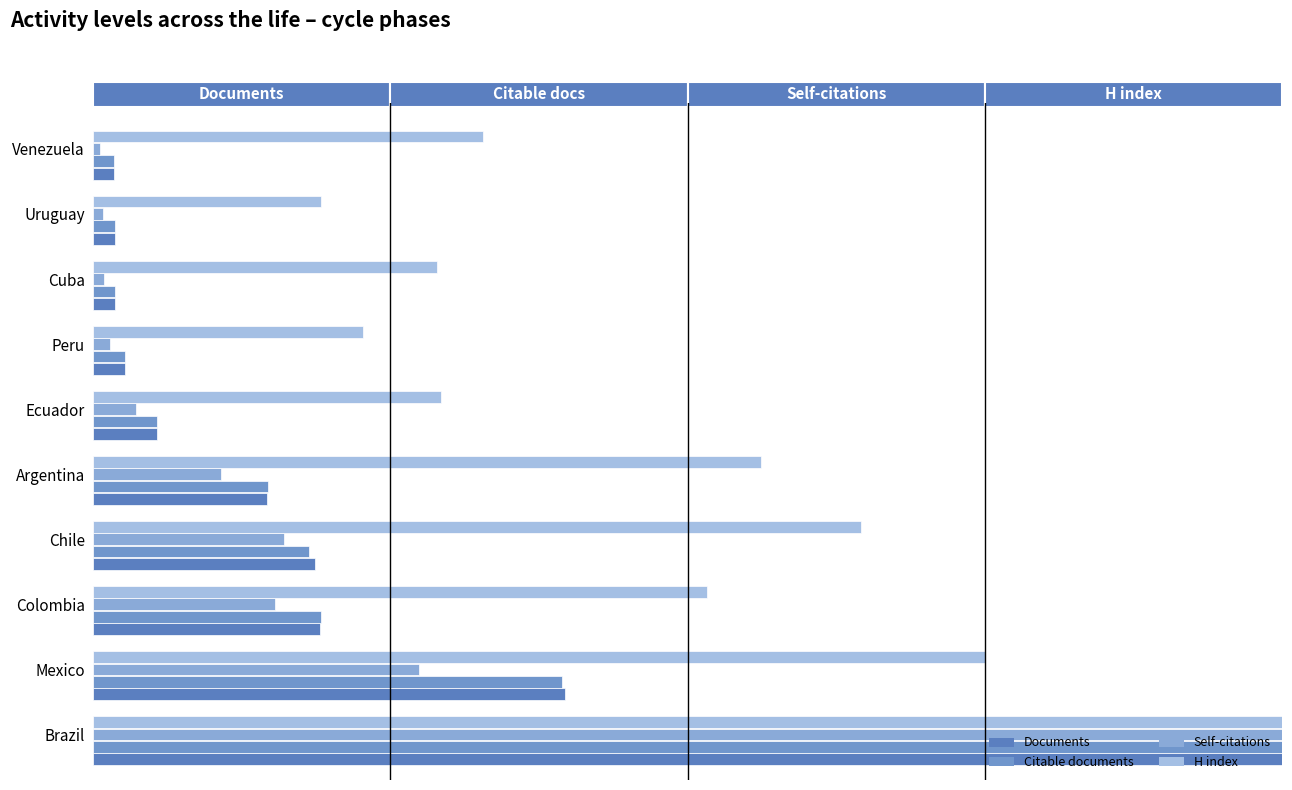

Which series has the largest total across all categories?

H index